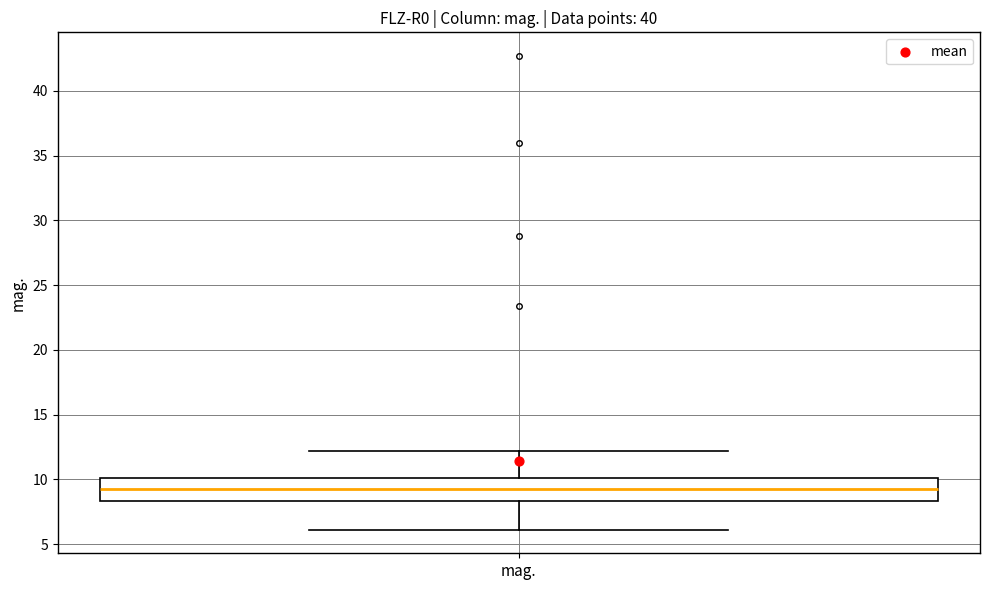

Read this box plot against the y-axis: the position of the median line, the range covered by the box, and the ends of both whiskers. The values are not printed on the chart, so give them approximately, as read against the axis.

median 9.0, box 8.5 to 10.0, whiskers 6.0 to 12.0